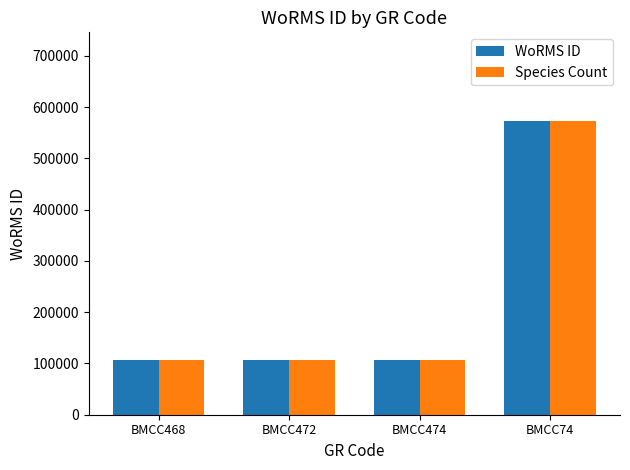

Is it true that Species Count equals 106283 at BMCC472?

True